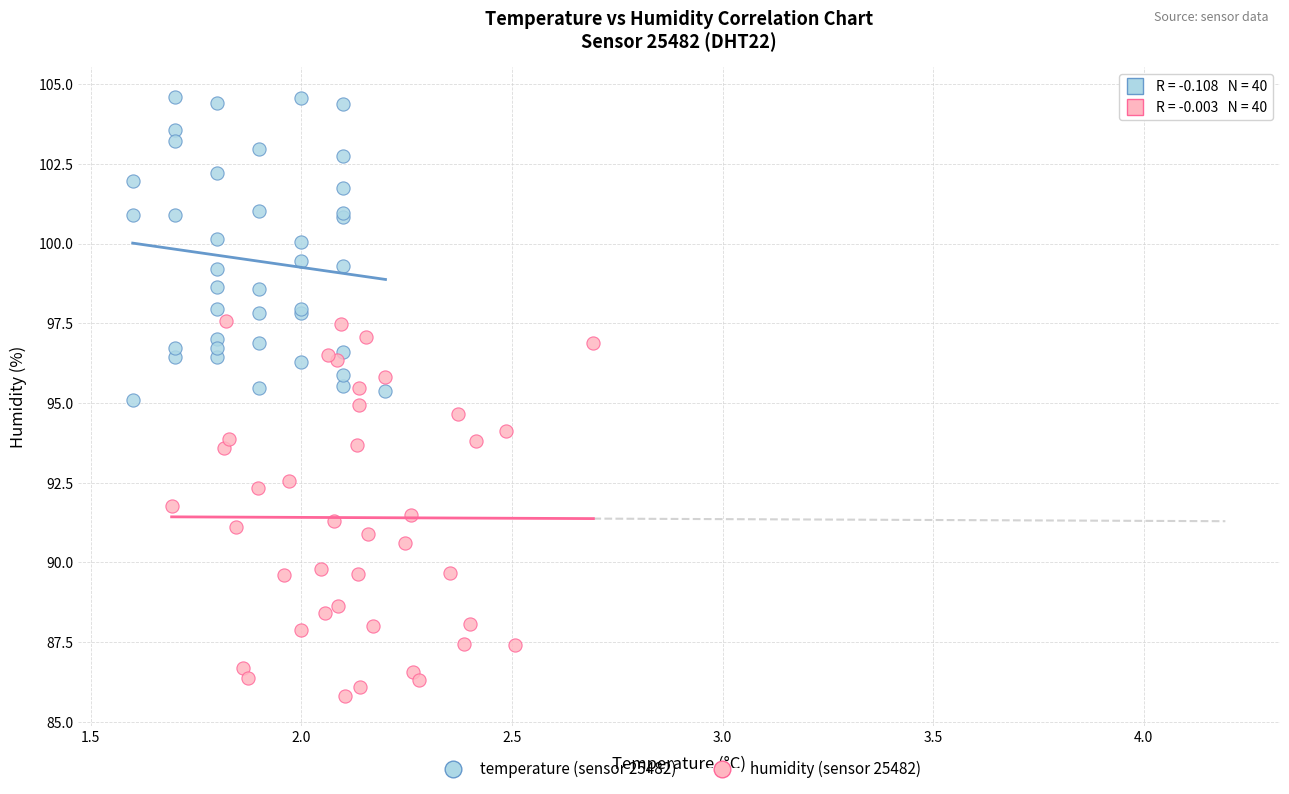

Which series reaches the minimum Y coordinate?

humidity (sensor 25482)